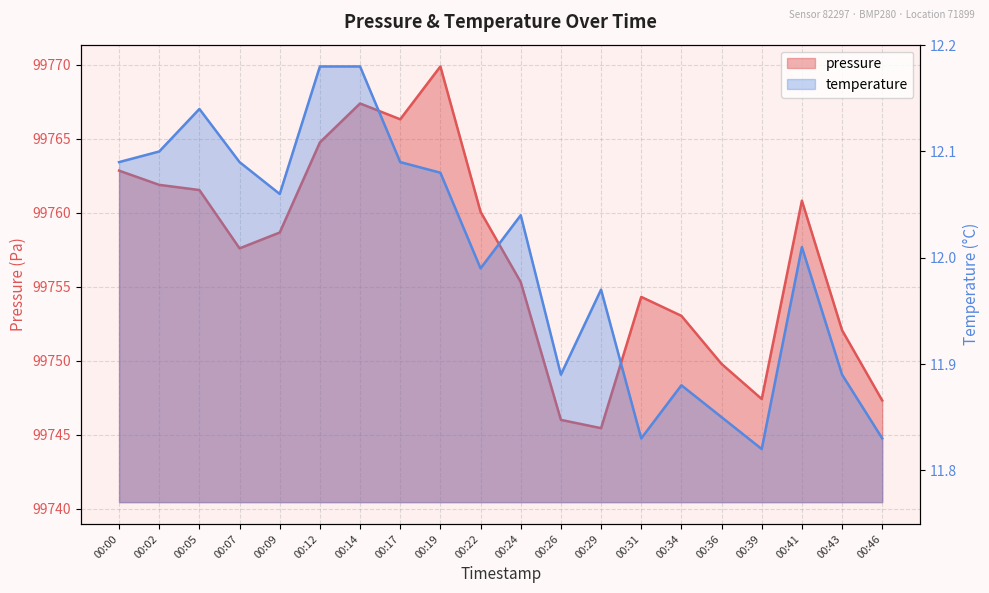

What are all the series names shown in the legend?

pressure, temperature